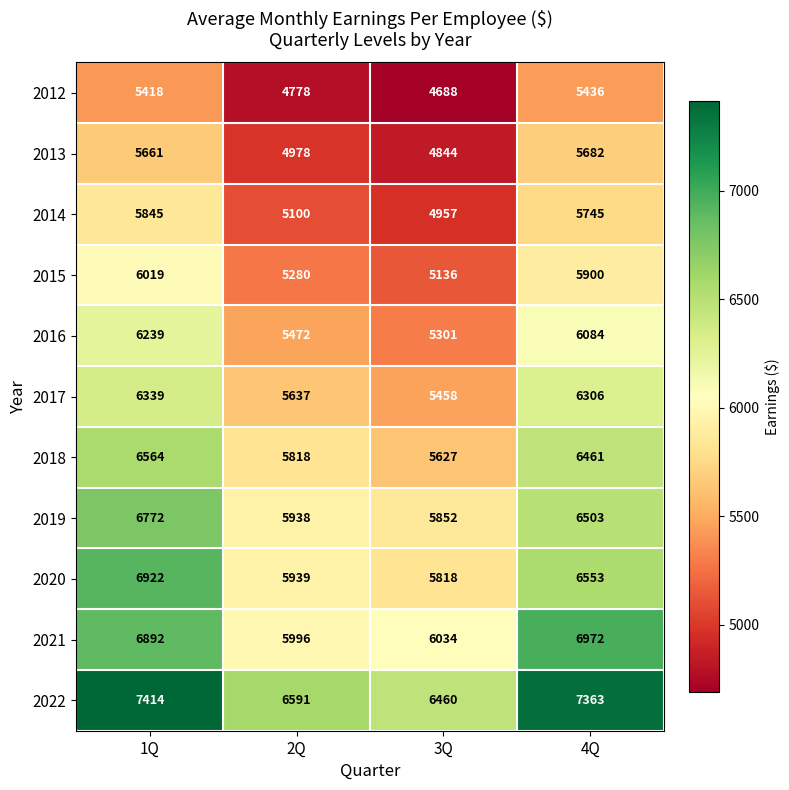

What is the difference between the second highest and minimum values in the 2019 series?

651